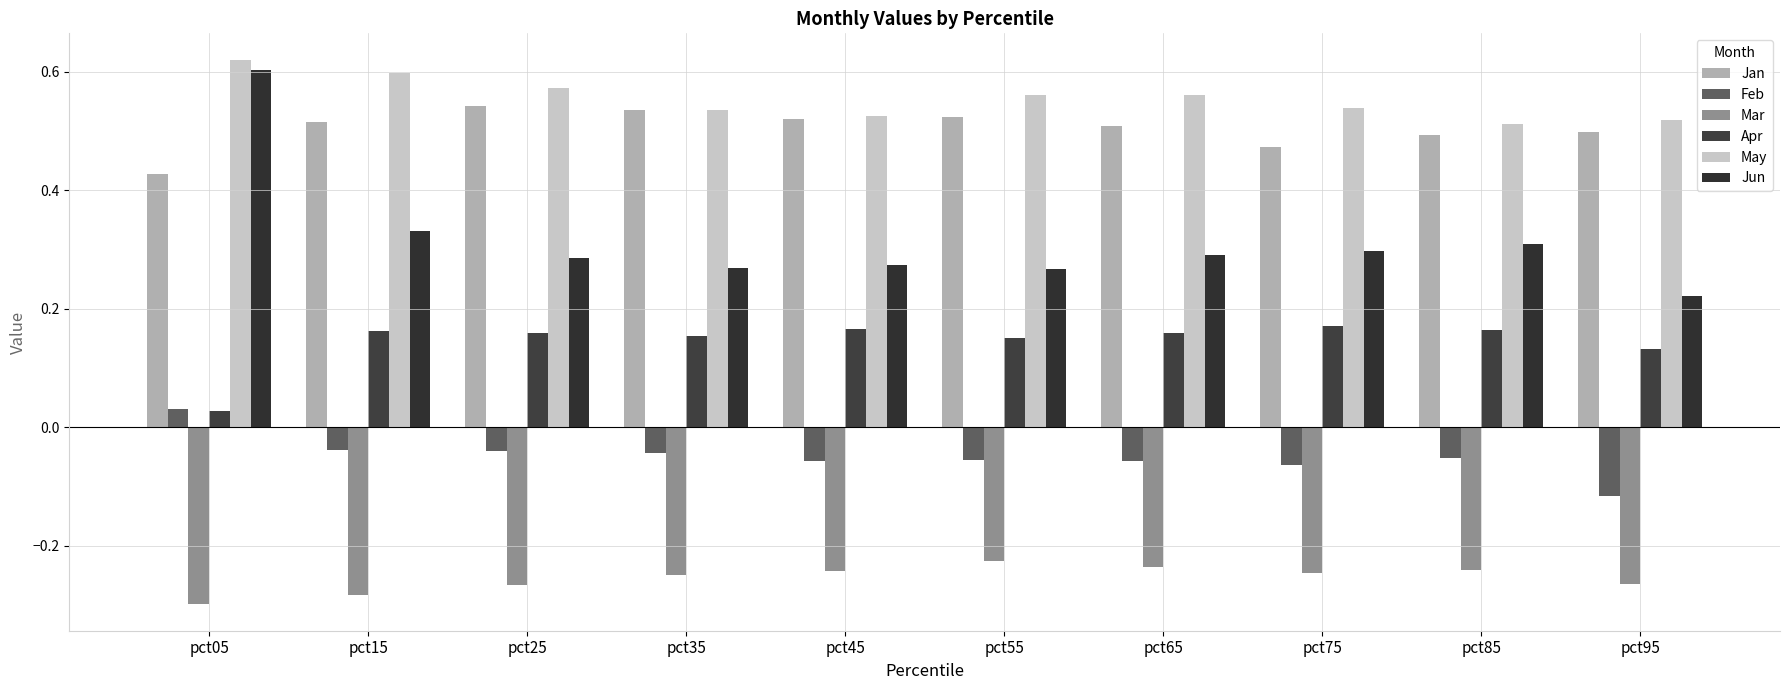

Between pct05 and pct45, which is larger?

pct45